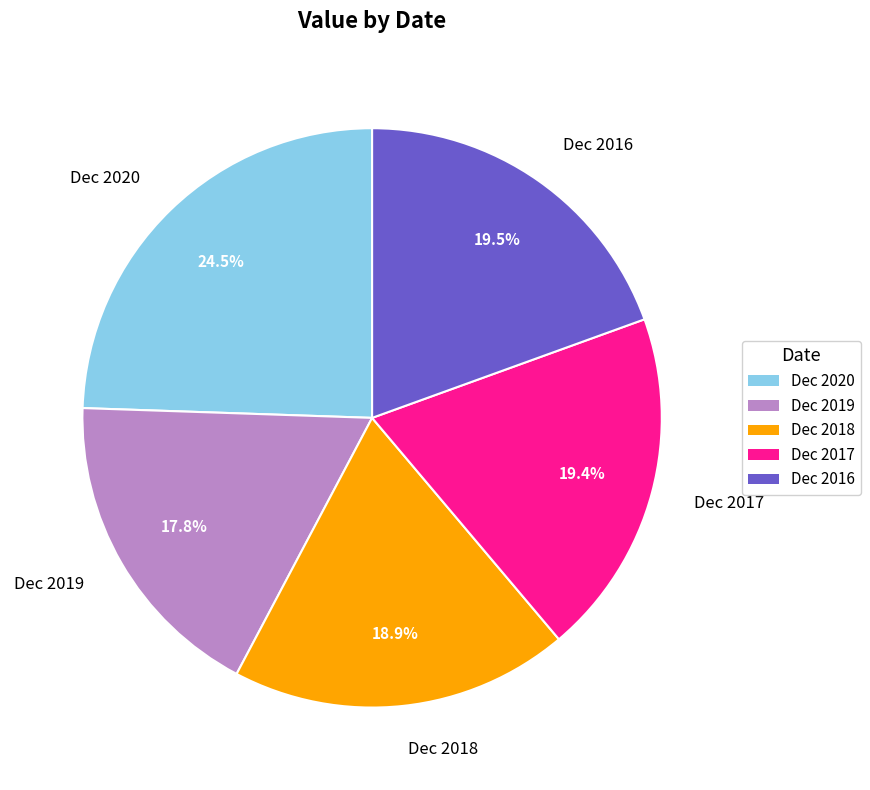

True or false: Dec 2019 accounts for 12% of the total.

False